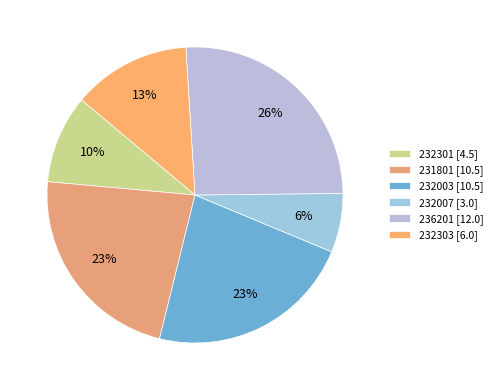

Is 231801 the majority of the pie?

No